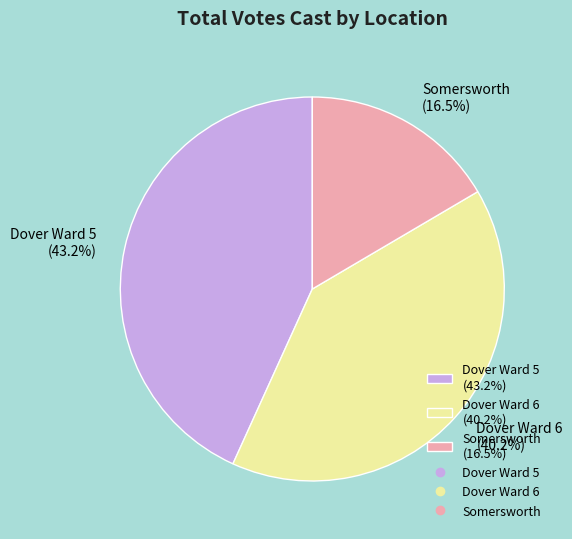

Which category has the biggest portion of the pie?

Dover Ward 5